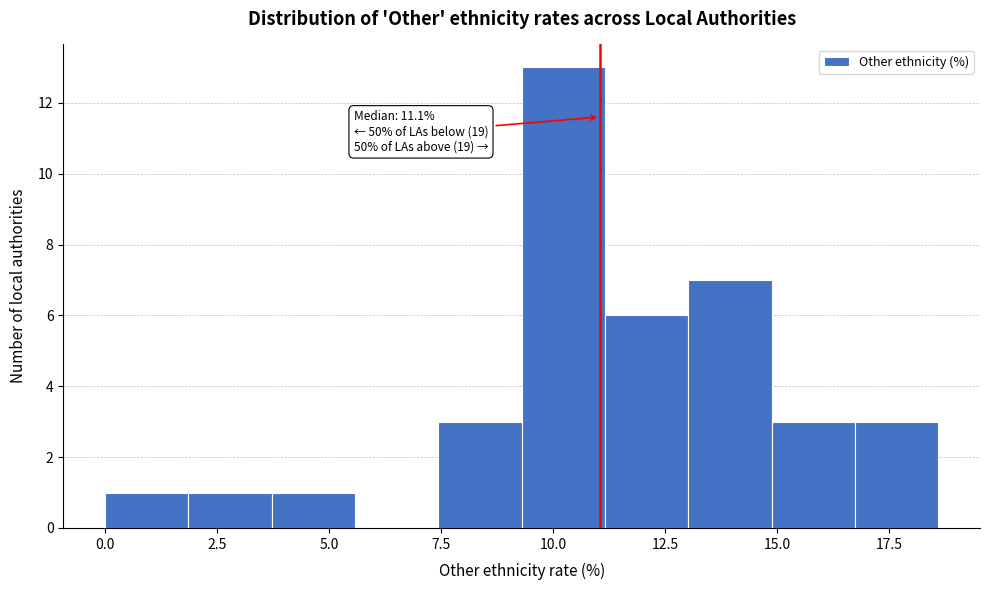

Around what value on the x-axis is the tallest bar? Give the approximate position of its centre, as read against the axis.

10.0